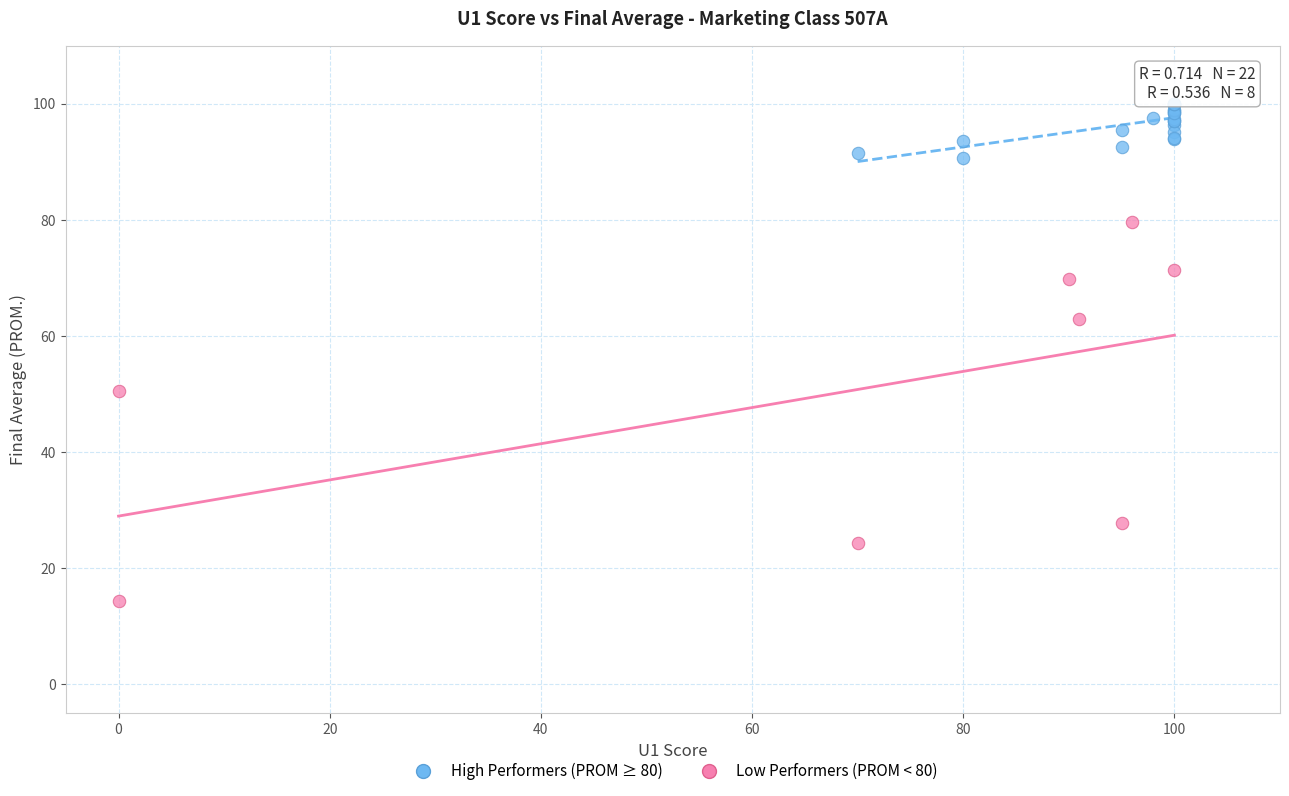

Which series reaches the maximum Y coordinate?

High Performers (PROM ≥ 80)